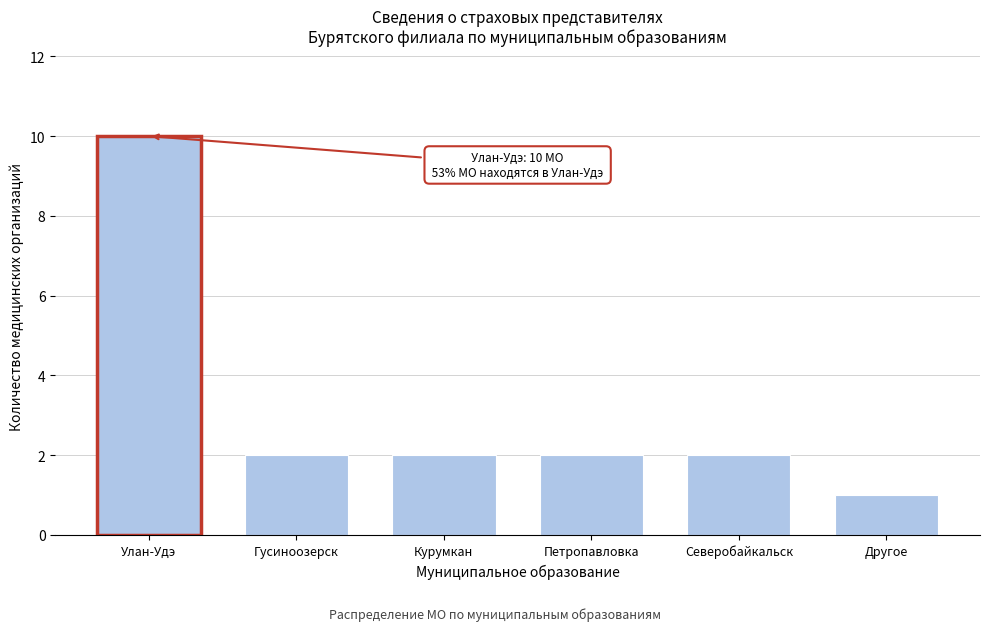

Reading left to right, transcribe all the data shown in this chart.

Улан-Удэ=10	Гусиноозерск=2	Курумкан=2	Петропавловка=2	Северобайкальск=2	Другое=1